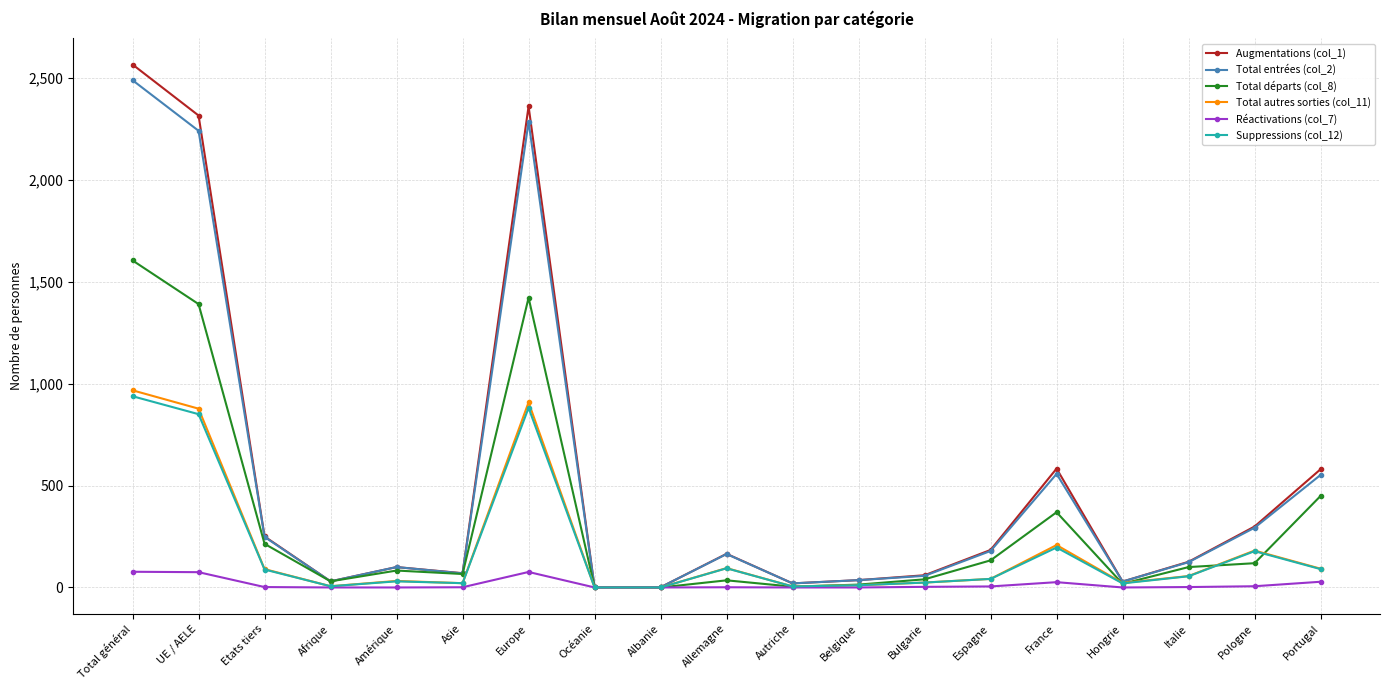

Which label corresponds to the largest value in the chart?

Total général